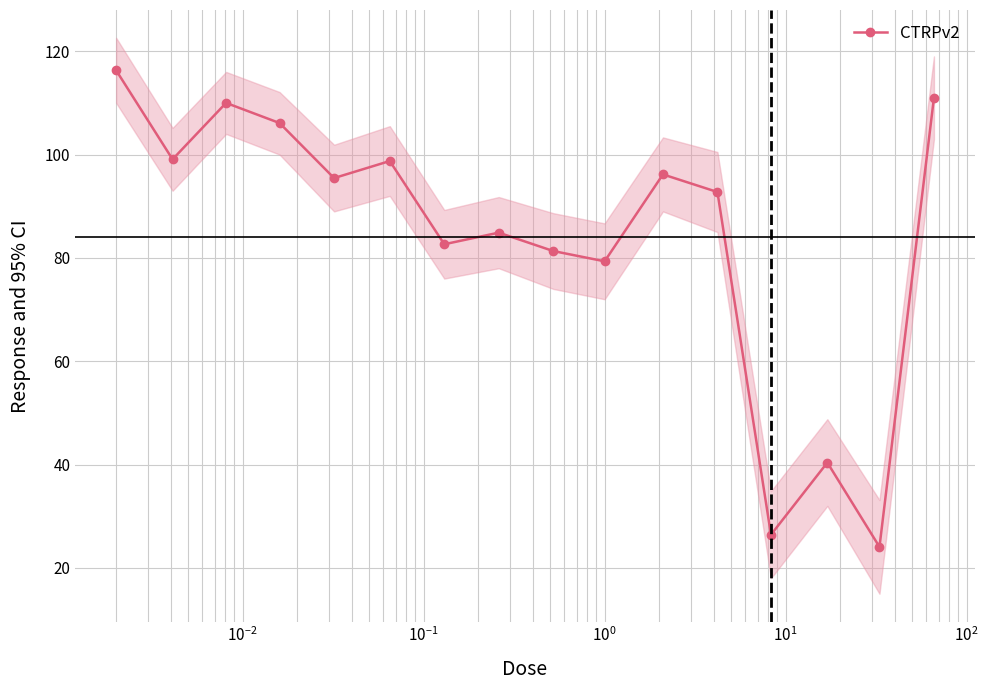

What is the minimum value for CTRPv2?

24.1